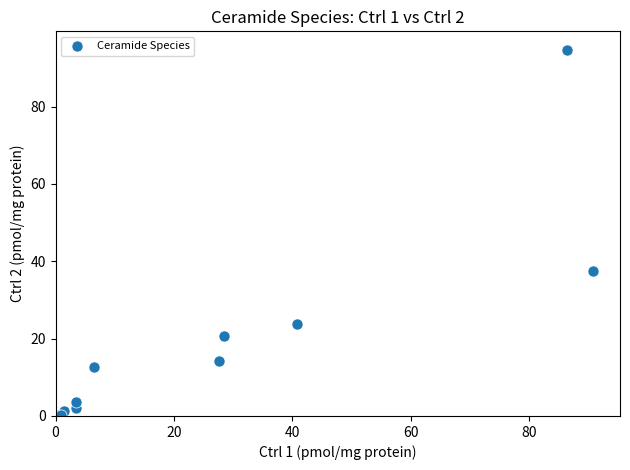

What Y value in the scatter plot is closest to 47?

37.4